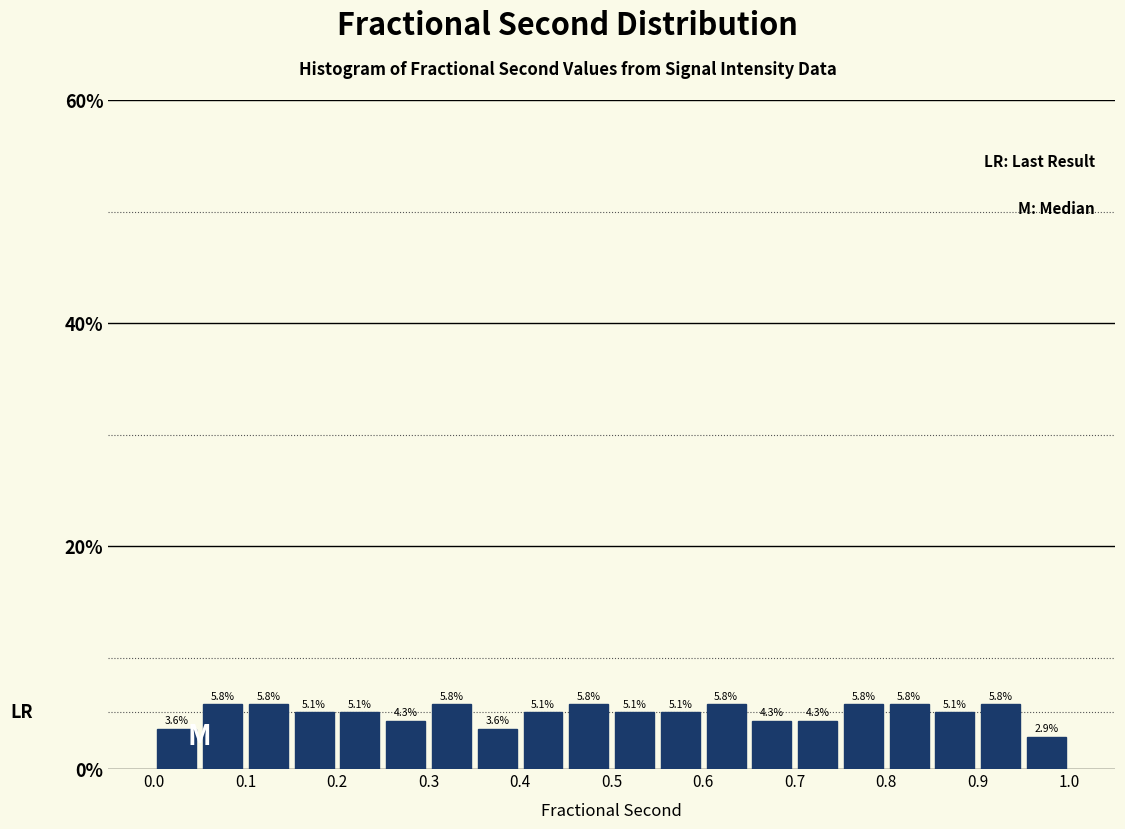

How tall is the bar that spans 0.55 to 0.60 on the x-axis?

5.1